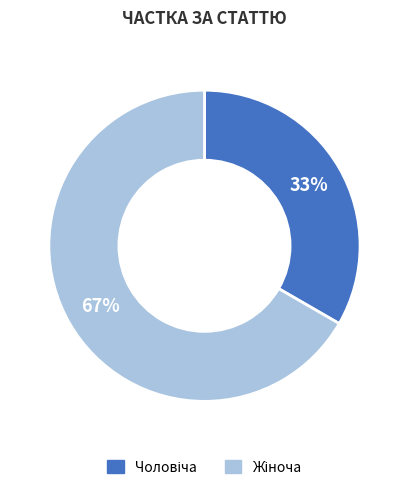

To the nearest percent, what is the average slice percentage?

50%